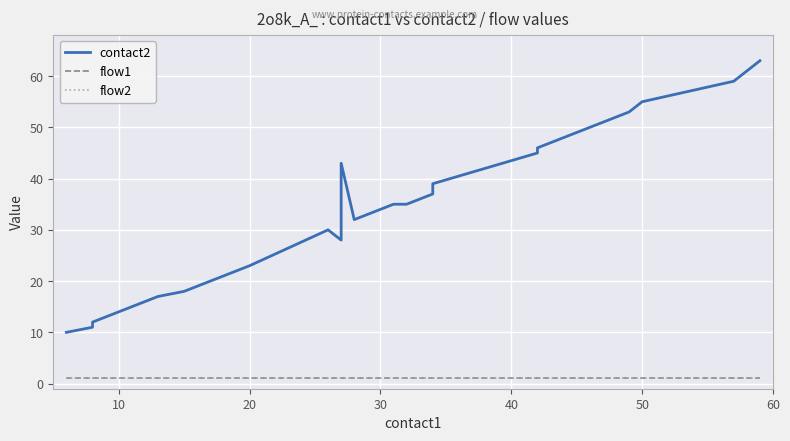

In contact2, how many points are higher than both neighbors (excluding endpoints)?

2